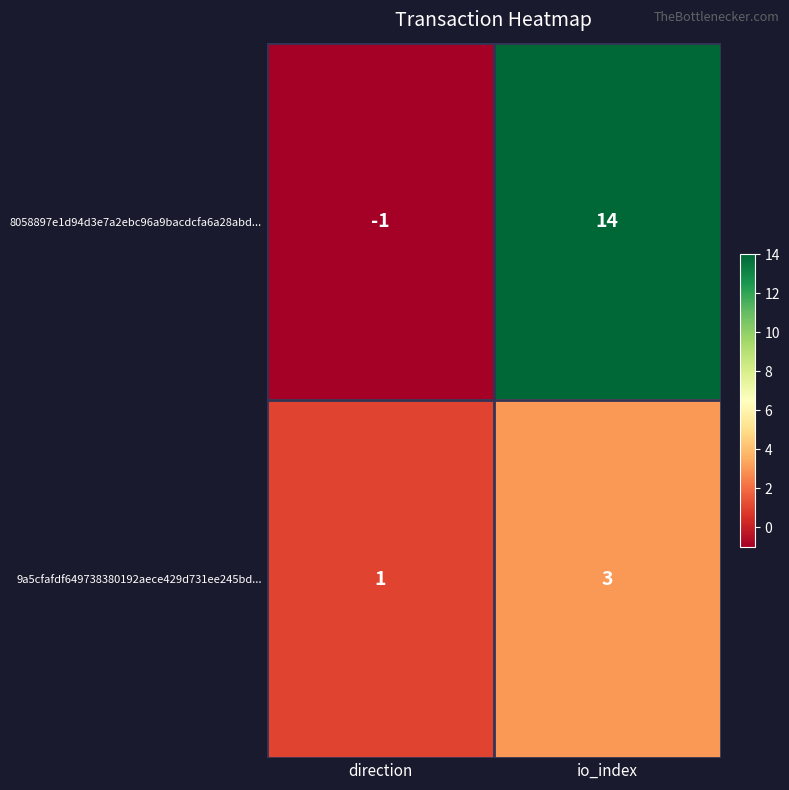

Which category has the lowest value in the 8058897e1d94d3e7a2ebc96a9bacdcfa6a28abd... series?

direction